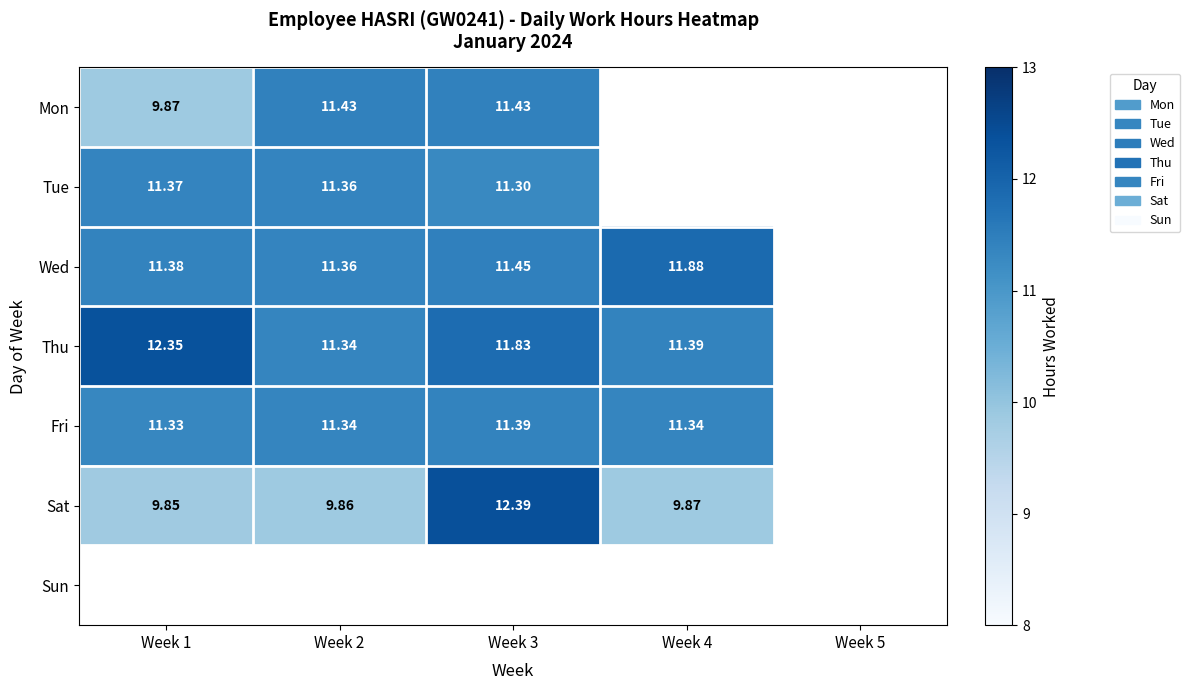

What is the smallest value displayed?

9.8